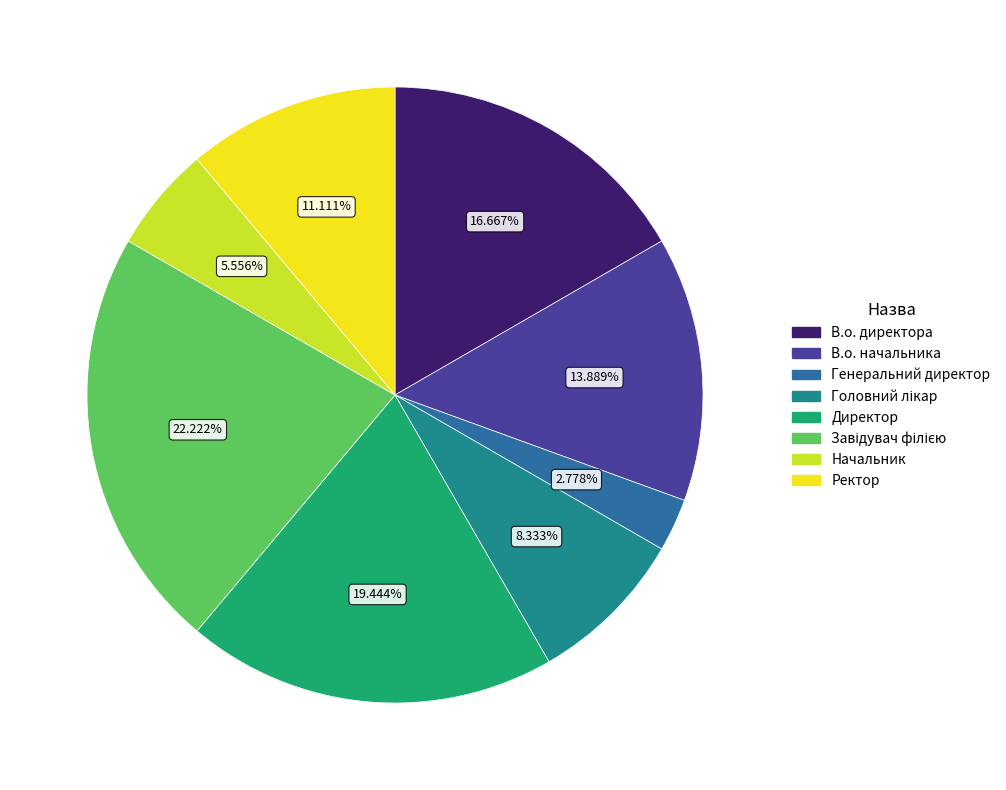

Which category has the biggest portion of the pie?

Завідувач філією